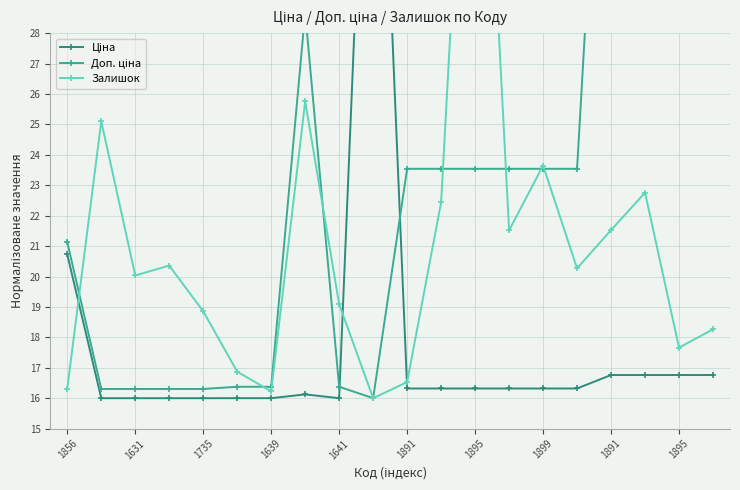

Rank the series by their maximum value, from highest to lowest.

Ціна, Доп. ціна, Залишок